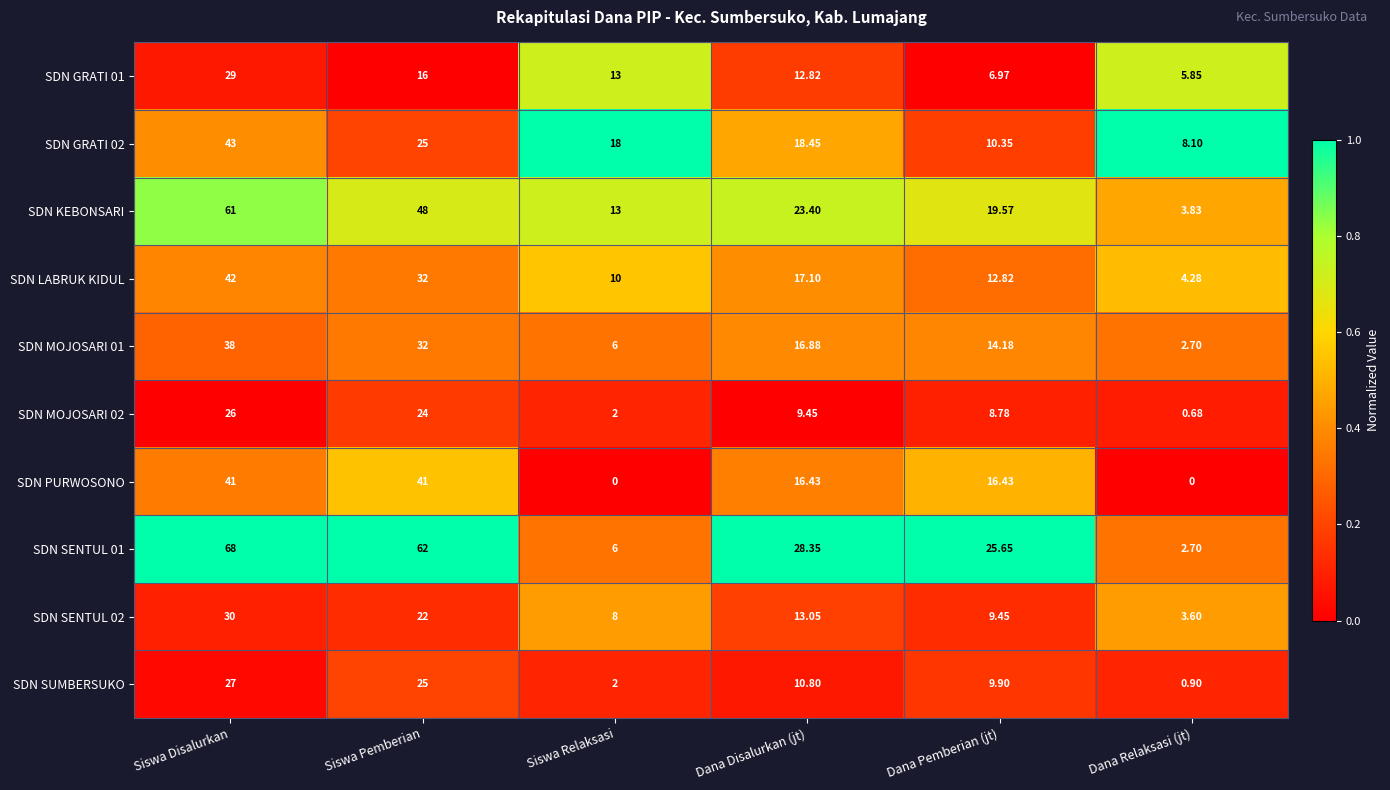

Which category has the highest value across all series?

Siswa Disalurkan